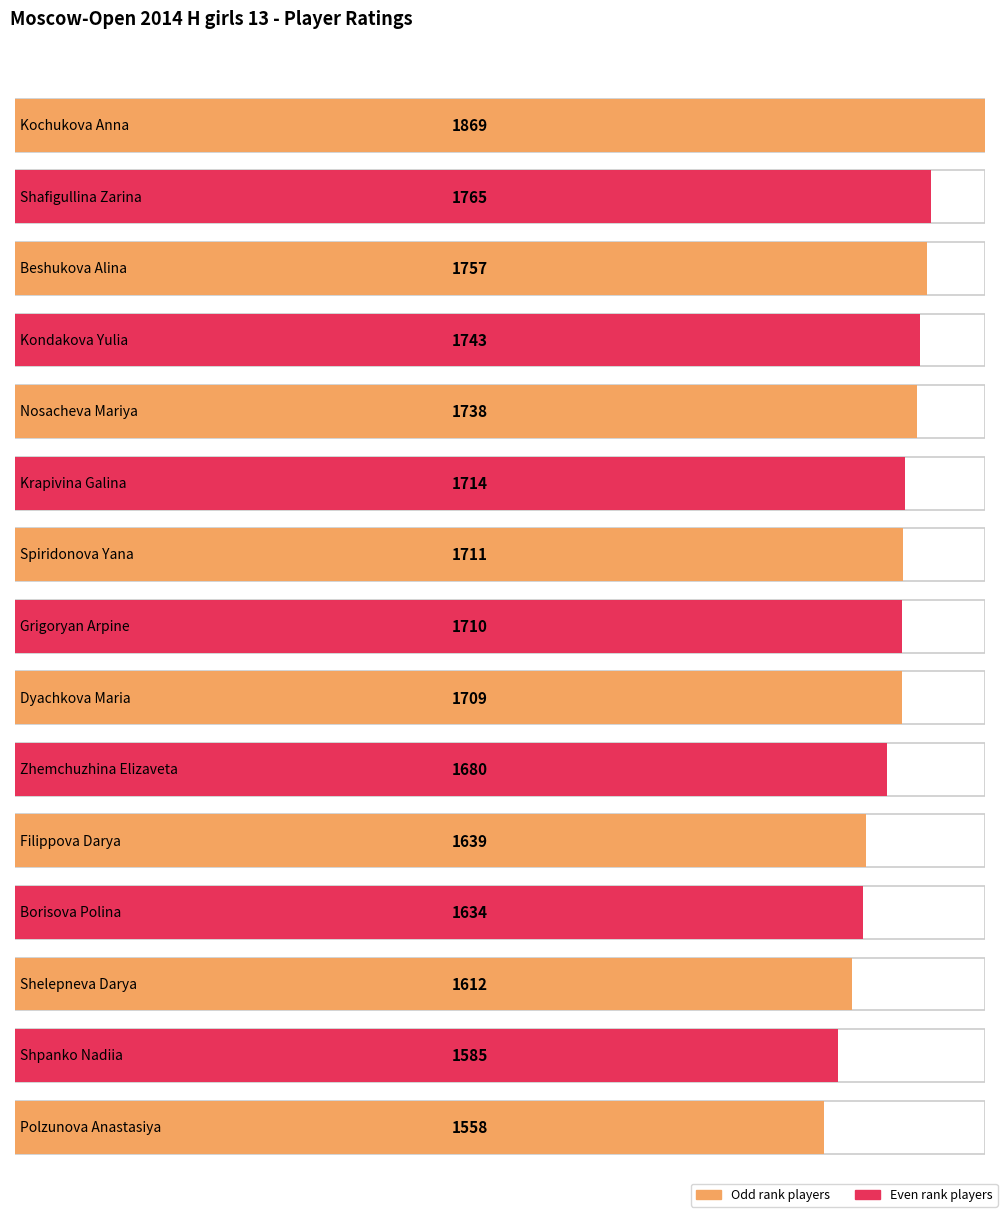

The value at Beshukova Alina is 1757. True or false?

True